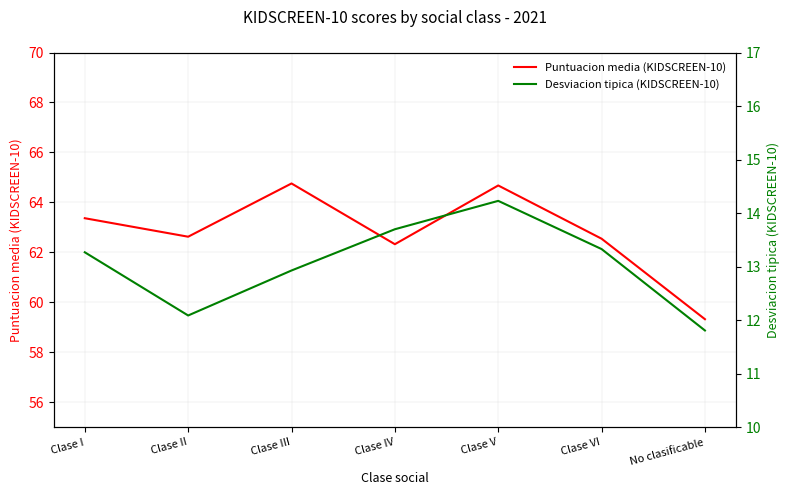

True or false: Desviacion tipica (KIDSCREEN-10) and Puntuacion media (KIDSCREEN-10) cross at least once.

False